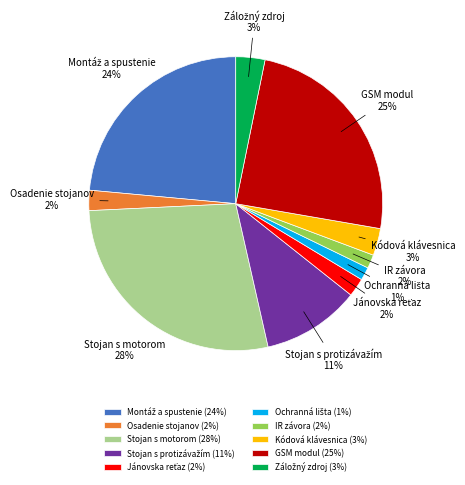

To the nearest percent, what is the average slice percentage?

10%